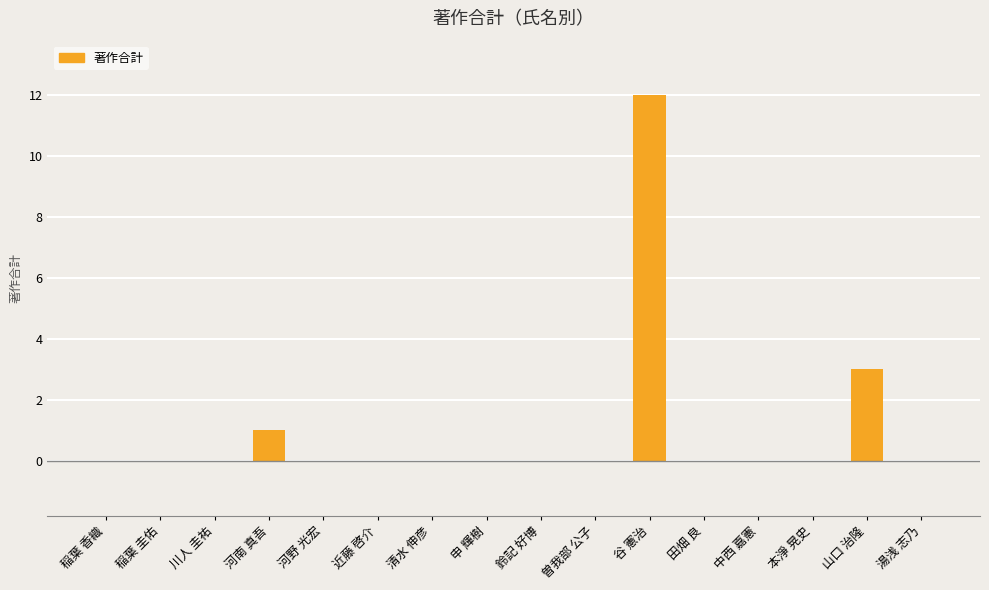

True or false: the data shows 0 at 湯浅 志乃.

True